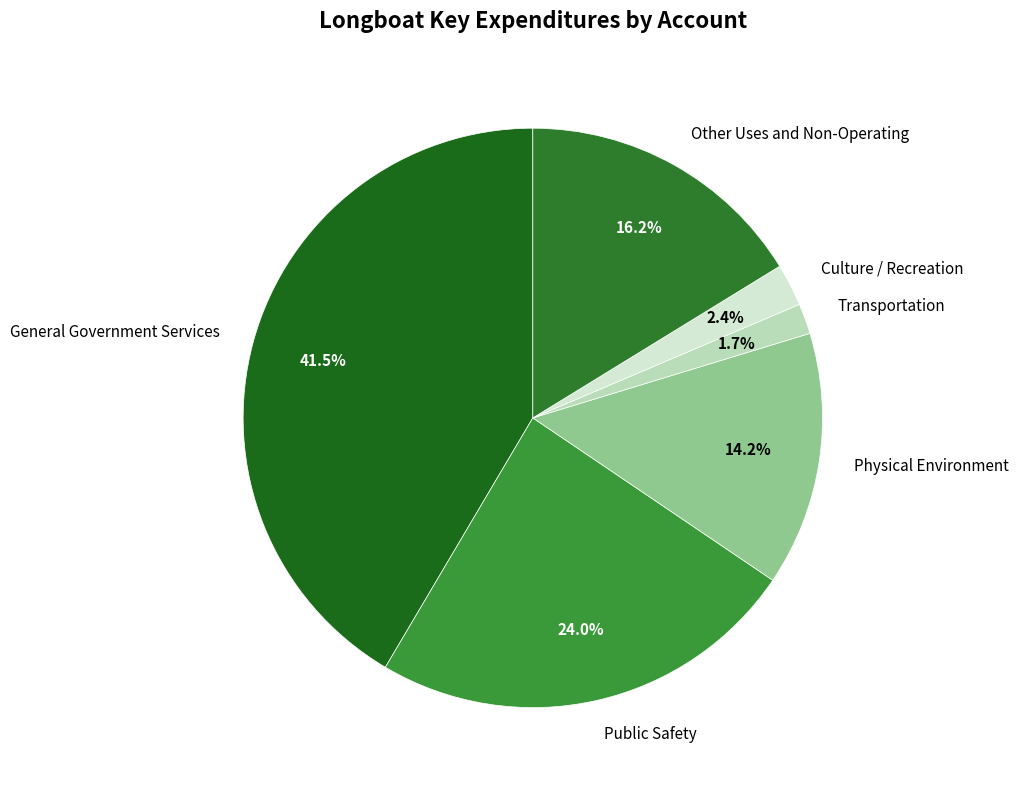

How many segments does this pie chart have?

6